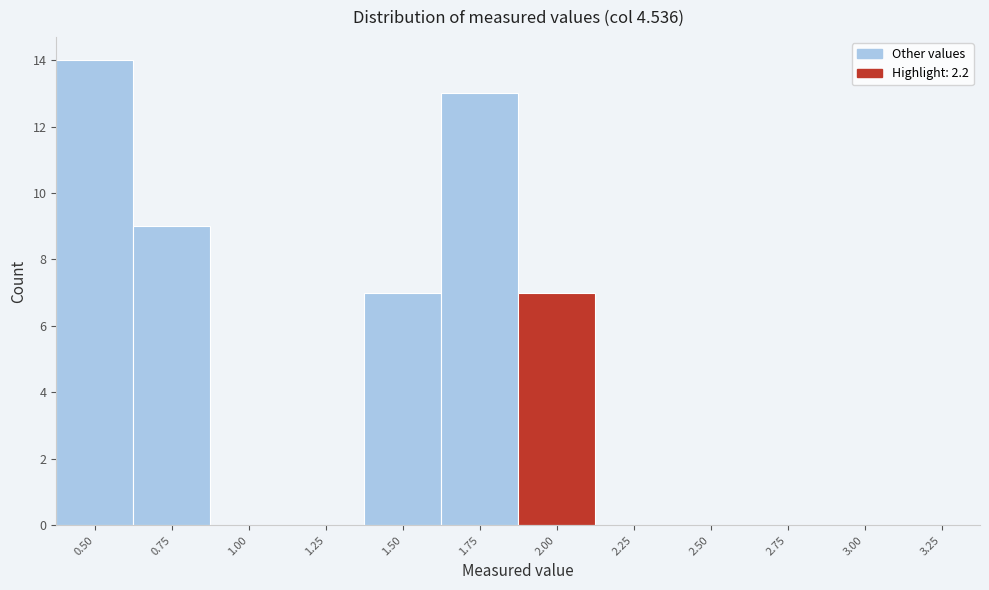

Reading left to right, what are all the values shown in this chart?

0.50=14	0.75=9	1.00=0	1.25=0	1.50=7	1.75=13	2.00=7	2.25=0	2.50=0	2.75=0	3.00=0	3.25=0